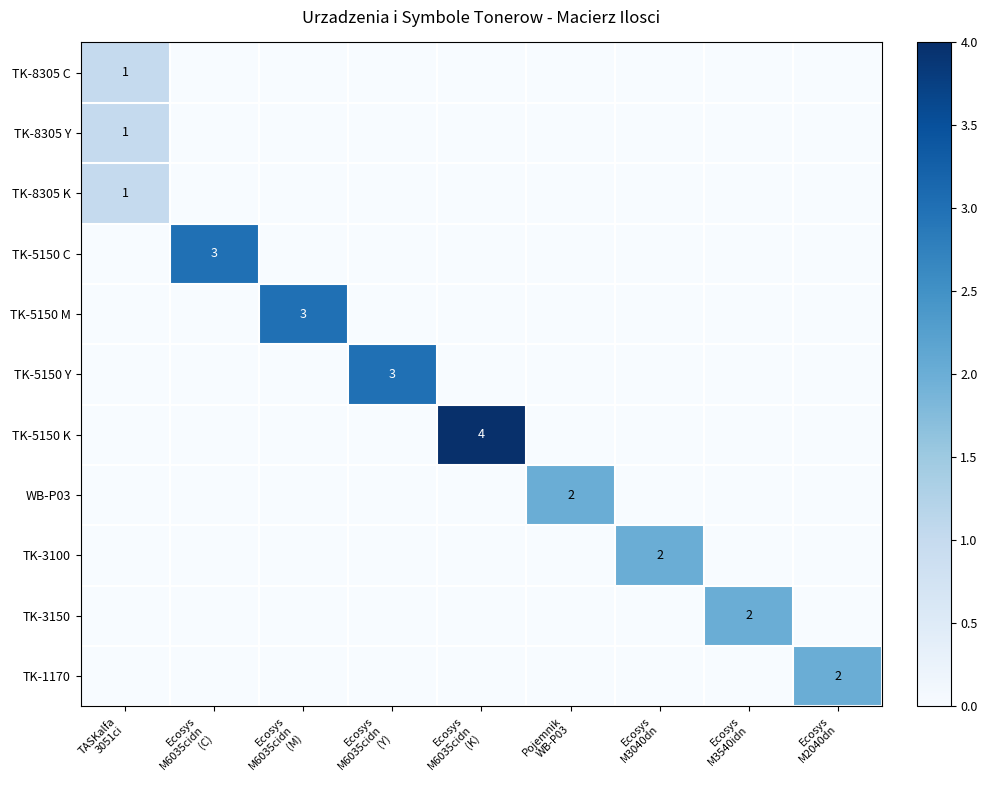

How many values in TK-5150 M are above zero?

1